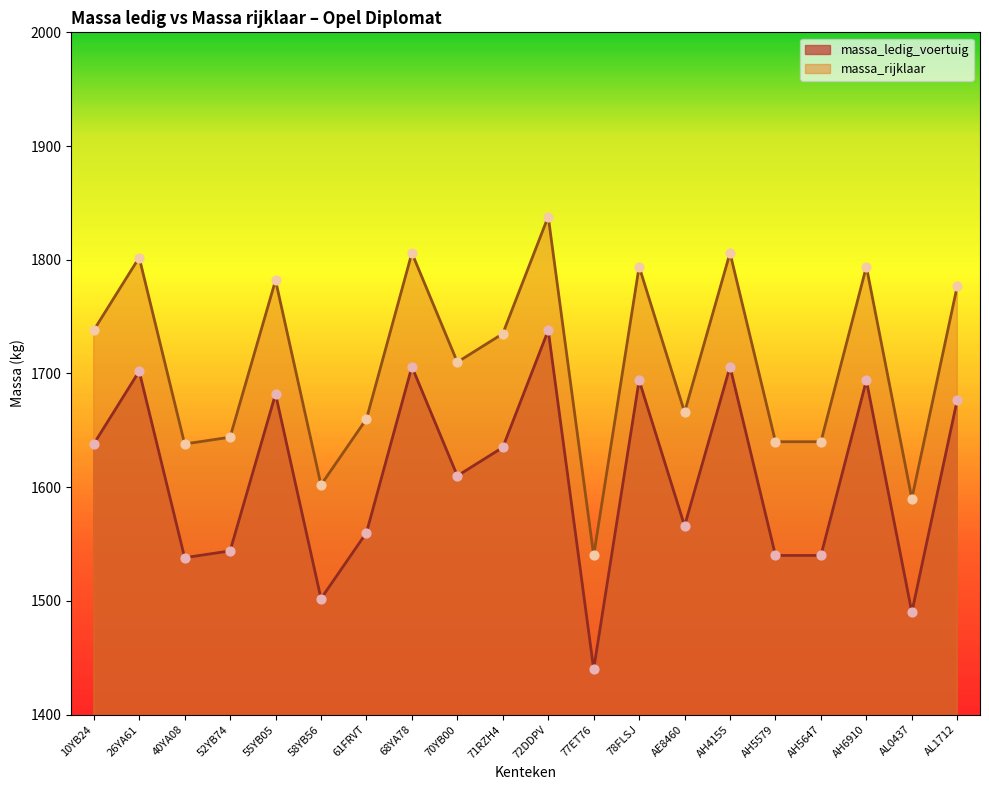

Is the value of massa_rijklaar at AL0437 greater than the value of massa_ledig_voertuig at 26YA61?

No